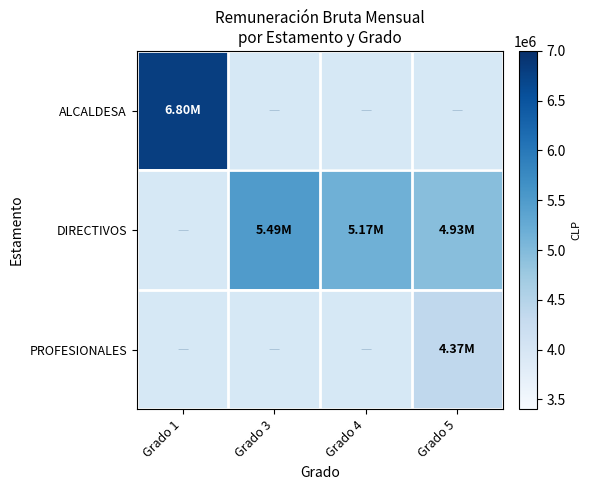

Which category has the lowest value across all series?

Grado 5